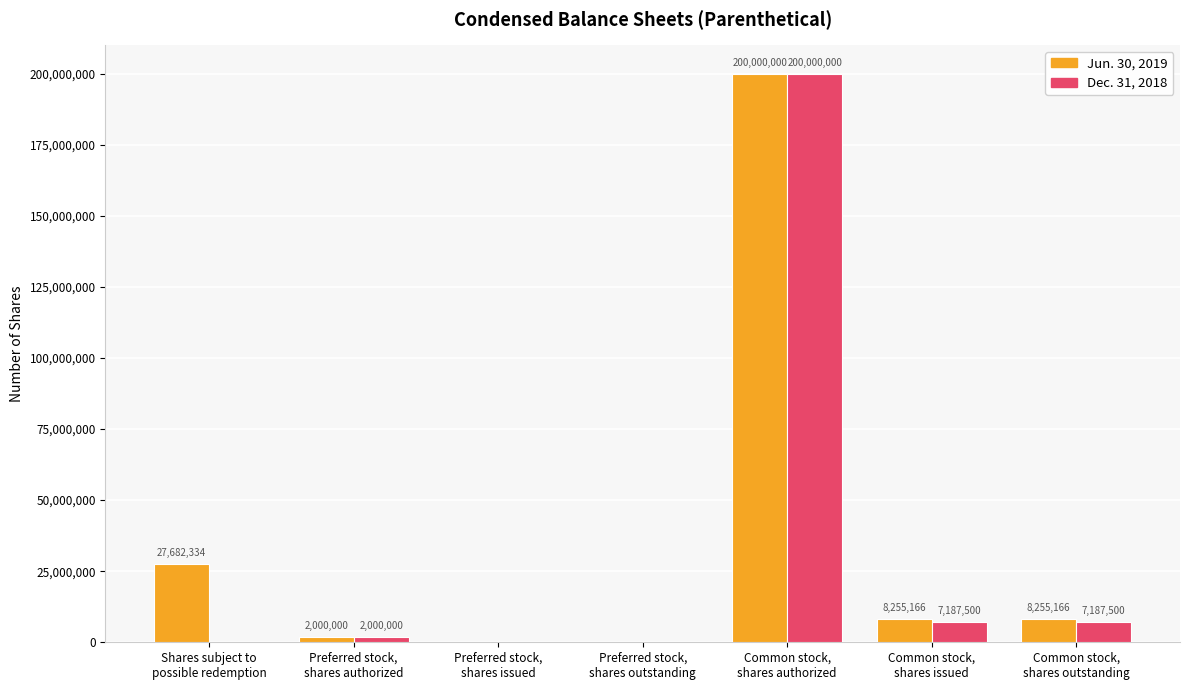

Between Shares subject to
possible redemption and Common stock,
shares issued, which series saw the biggest shift?

Jun. 30, 2019